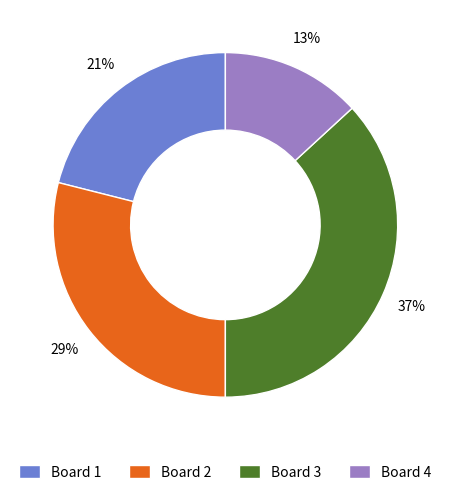

What percentage is the Board 4 slice, to the nearest percent?

13%